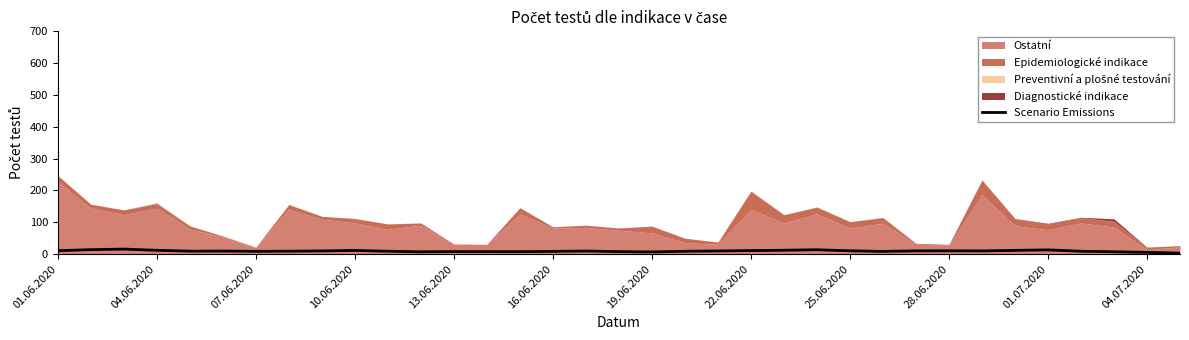

What position from the left is 26?

27